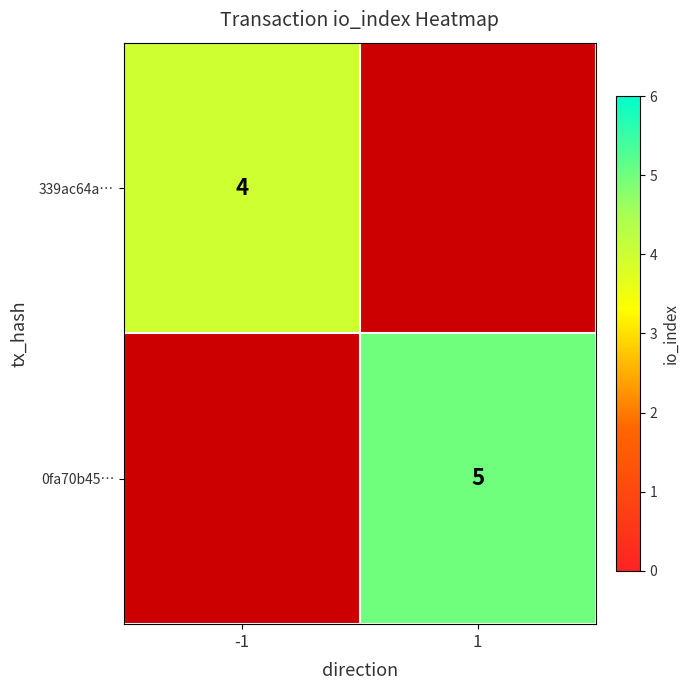

True or false: 339ac64a… has a value of 6 at -1.

False